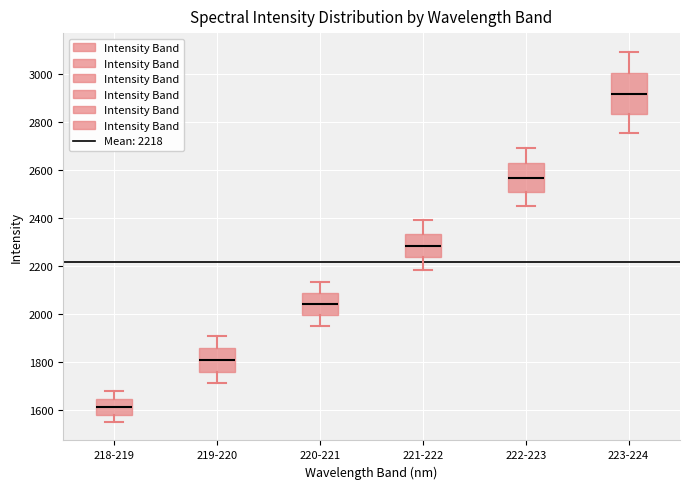

Where does the upper whisker of the box for 222-223 end on the y-axis? The values are not printed on the chart, so give them approximately, as read against the axis.

2700